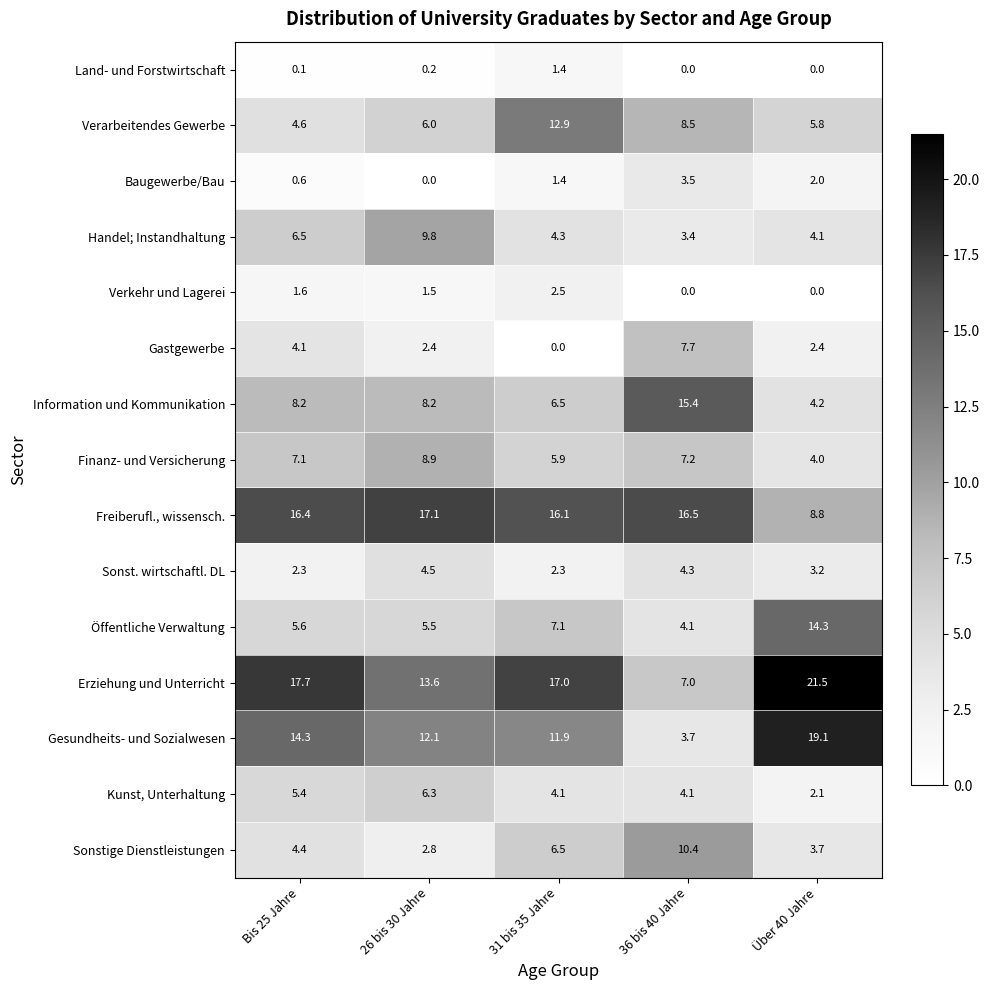

The value of Handel; Instandhaltung at Über 40 Jahre is 4.1. True or false?

True